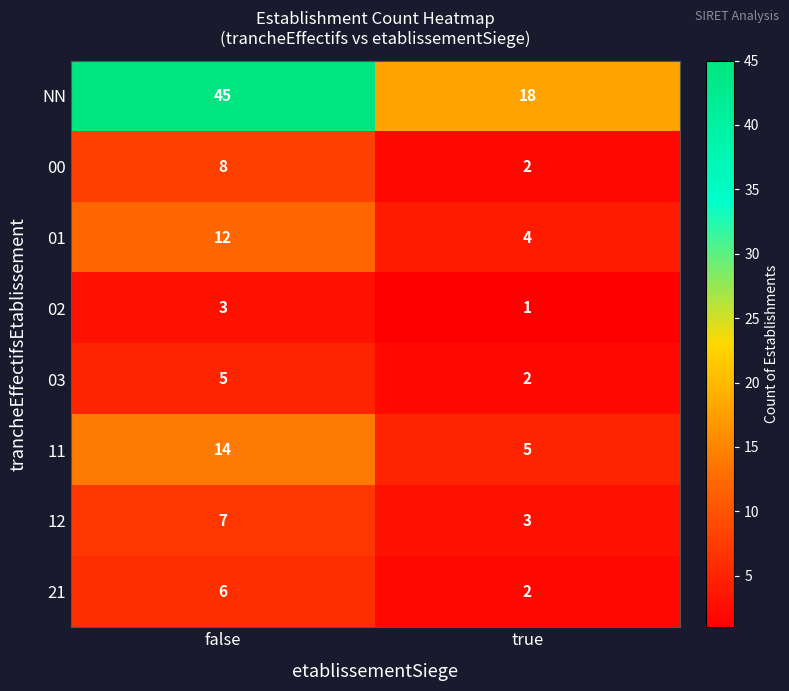

What is the sum of the 02 values at true and false?

4